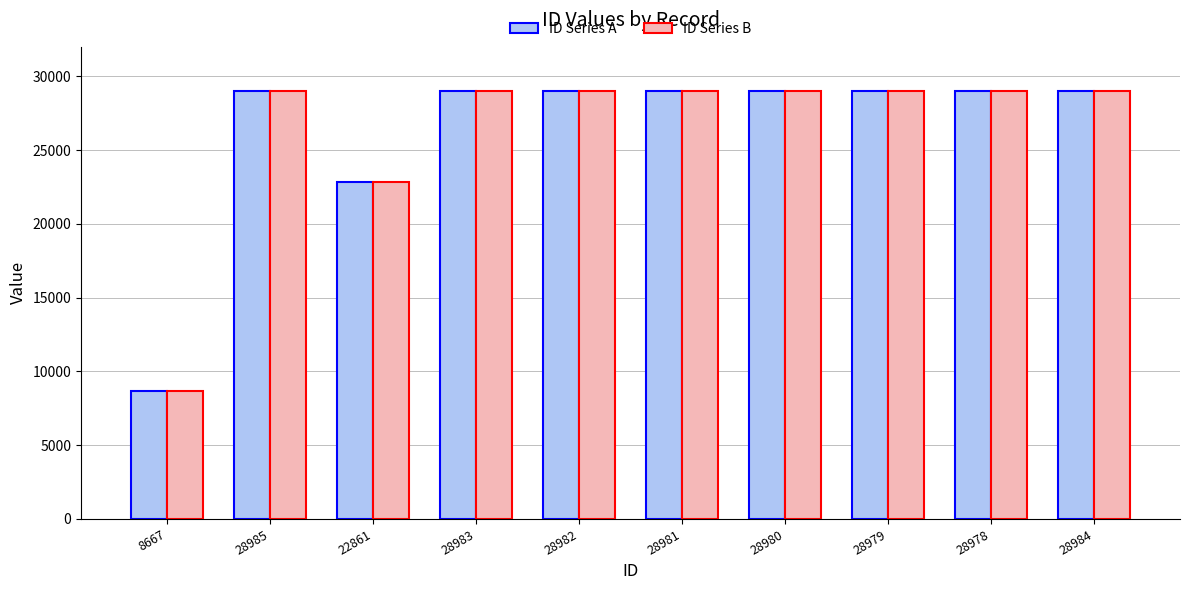

The ID Series A series shows 8667 at 8667. True or false?

True